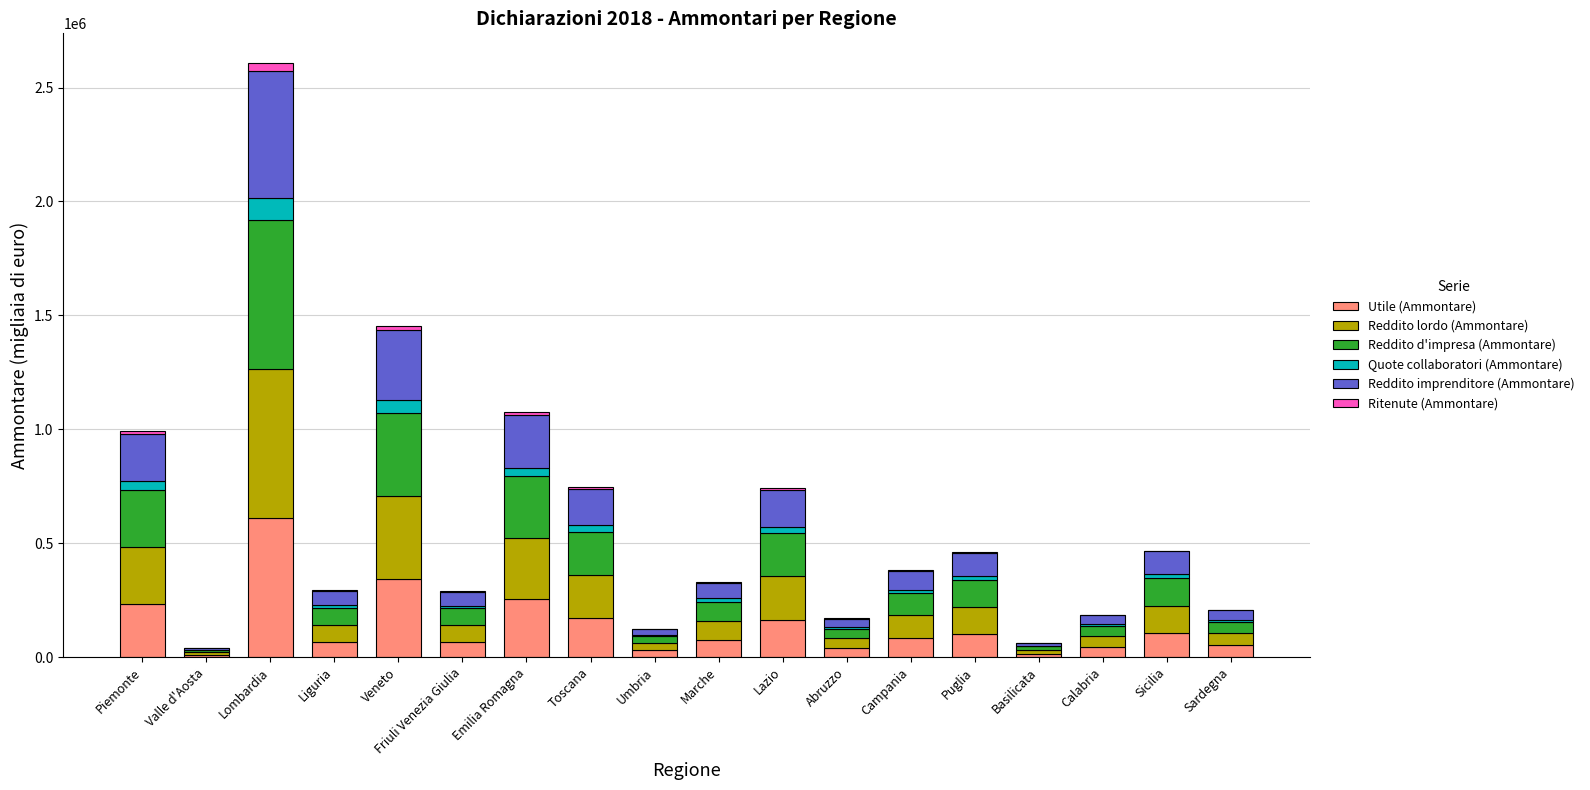

At which category is the sum across all series the highest?

Lombardia